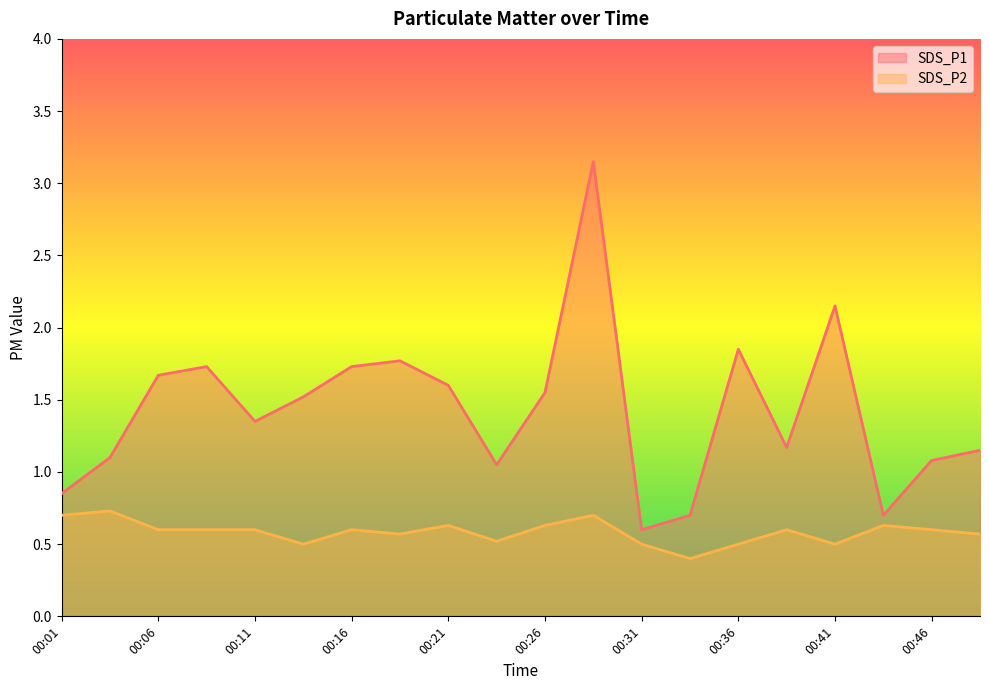

Rank the categories by SDS_P2 value from lowest to highest.

00:34, 00:13, 00:31, 00:36, 00:41, 00:24, 00:19, 00:49, 00:06, 00:08, 00:11, 00:16, 00:39, 00:46, 00:21, 00:26, 00:44, 00:01, 00:29, 00:03